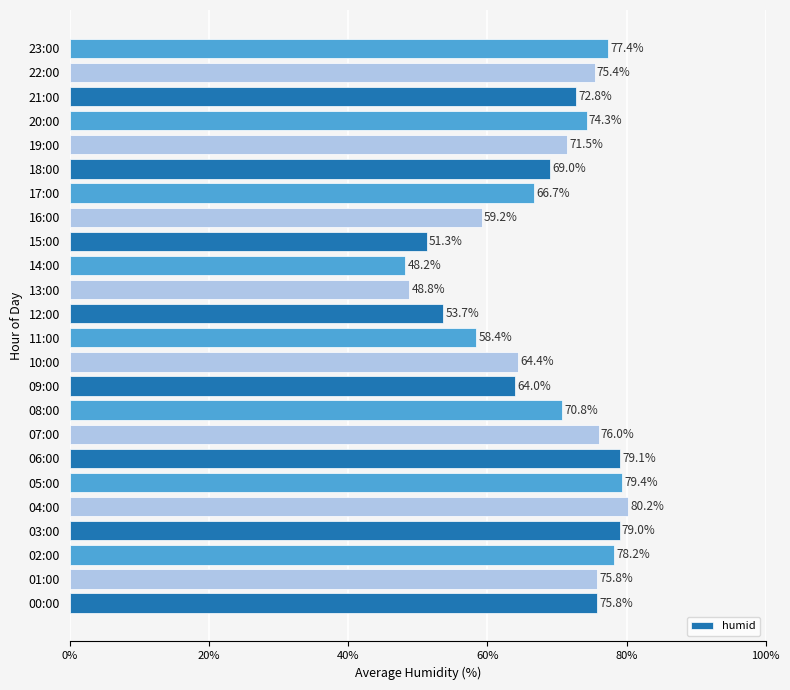

Which category has the highest value across all series?

04:00